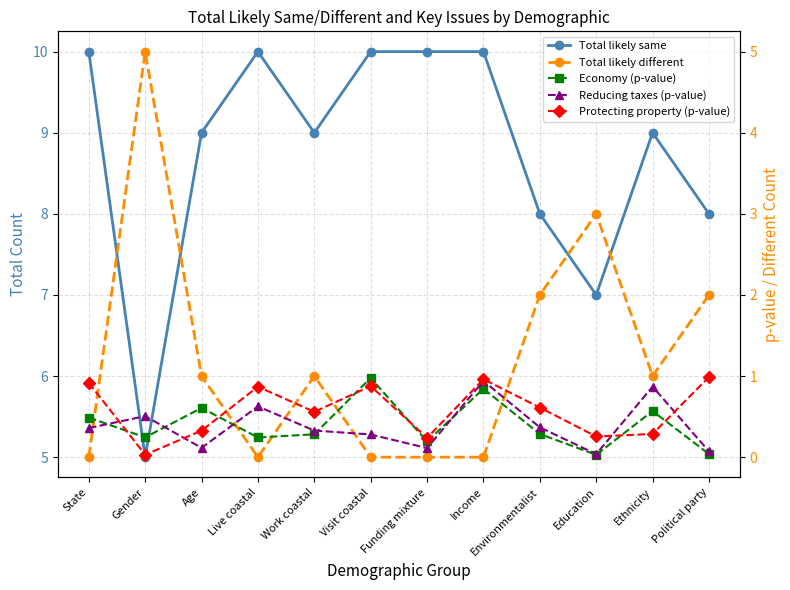

The value of Protecting property (p-value) at State is 0.9. True or false?

True